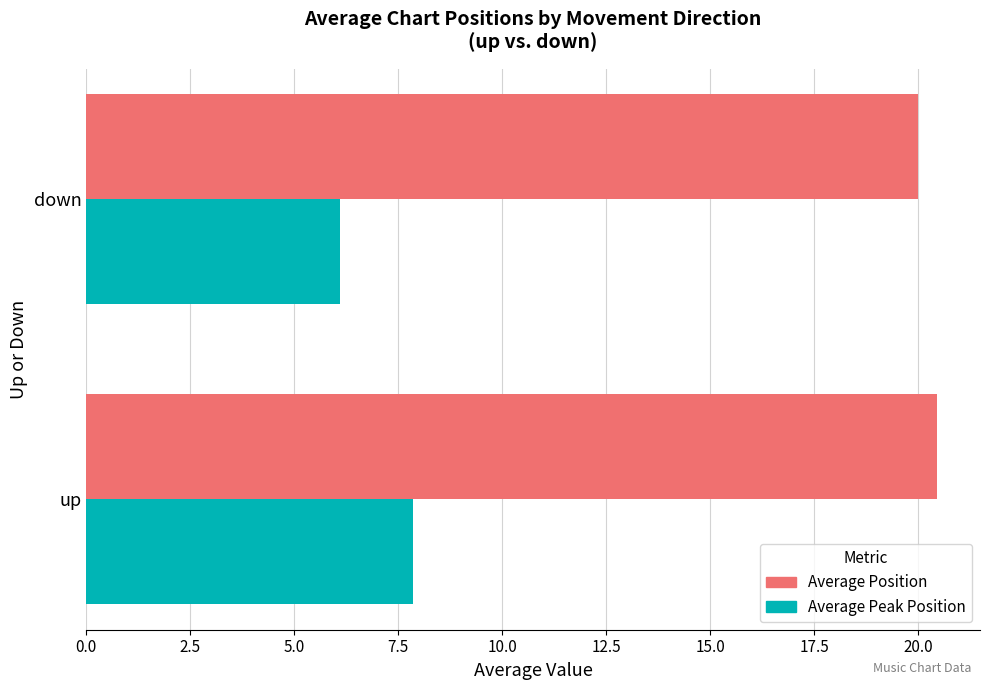

Rank the series by their average value, from lowest to highest.

Average Peak Position, Average Position